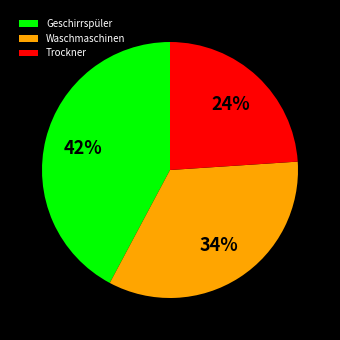

To the nearest percent, what is the difference between the Waschmaschinen and Geschirrspüler slice percentages?

8%